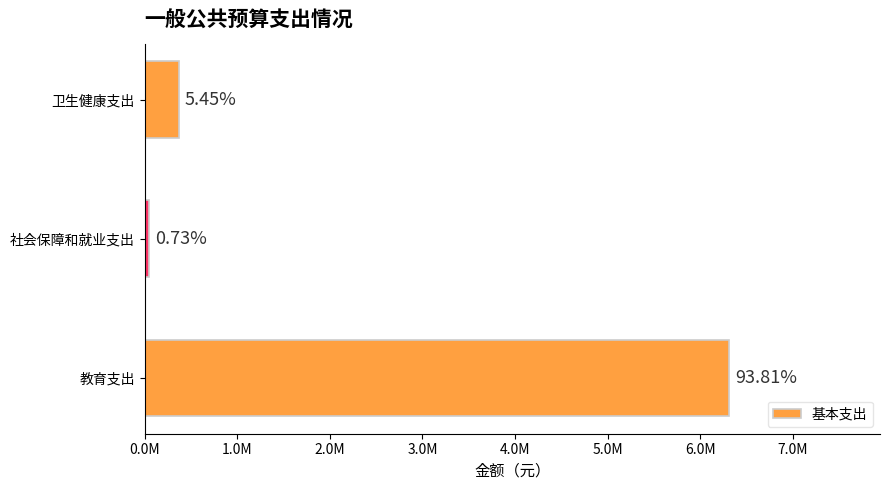

What is the maximum value shown in the chart?

6312240.0